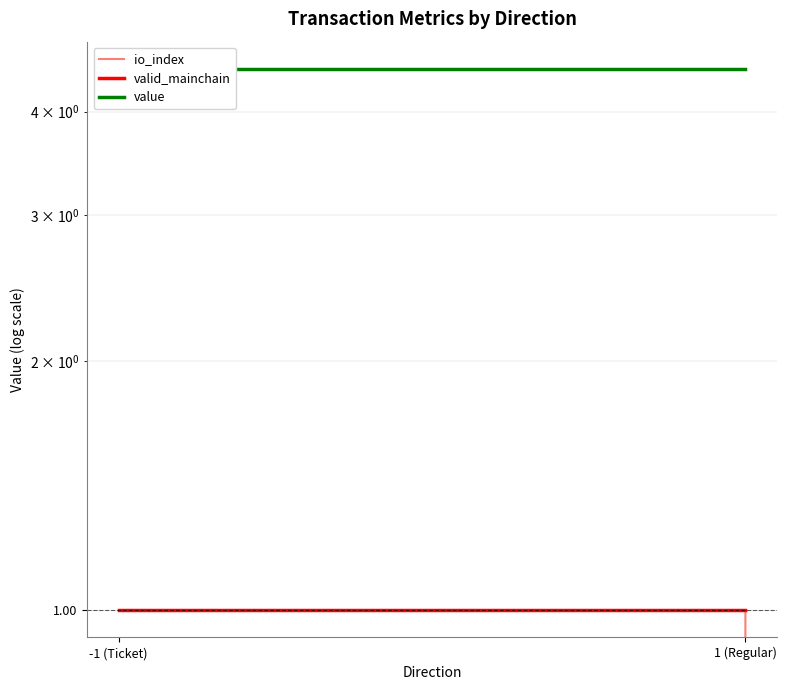

Which series has the largest total across all categories?

value